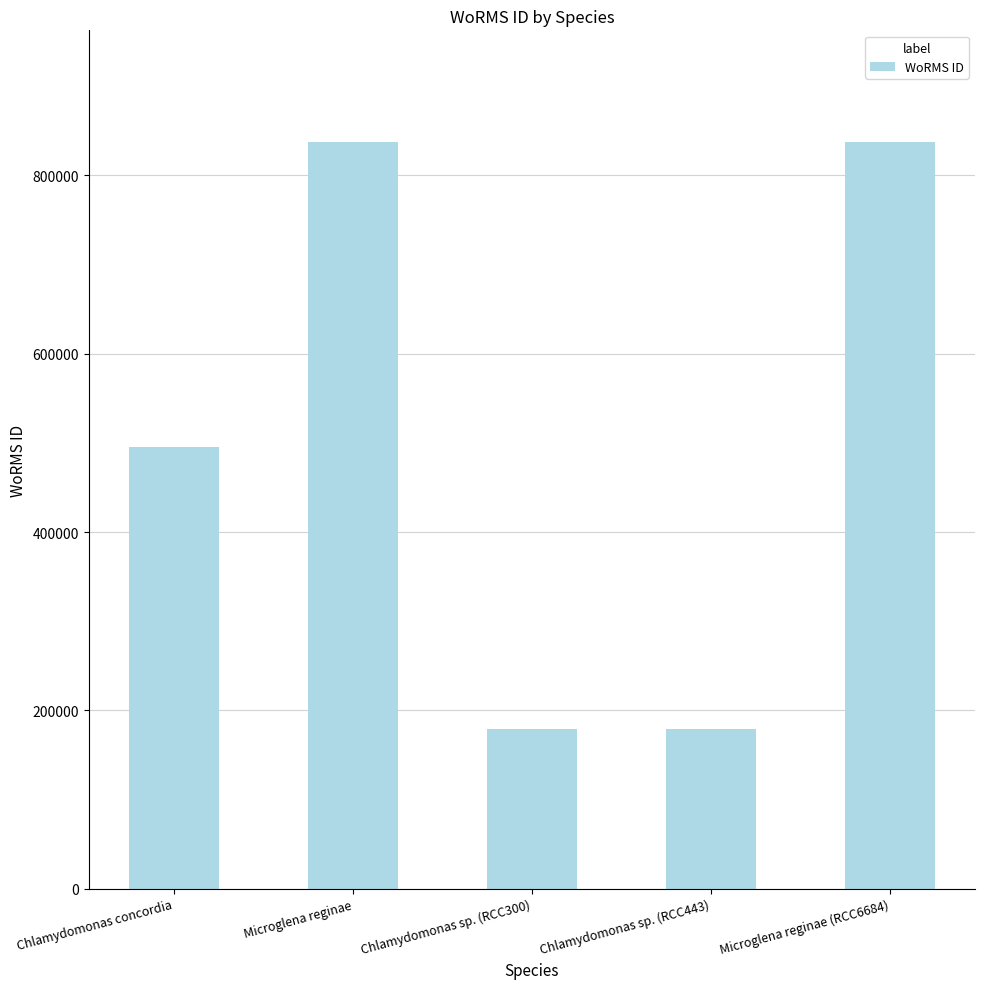

At which label is the value closest to 507892?

Chlamydomonas concordia